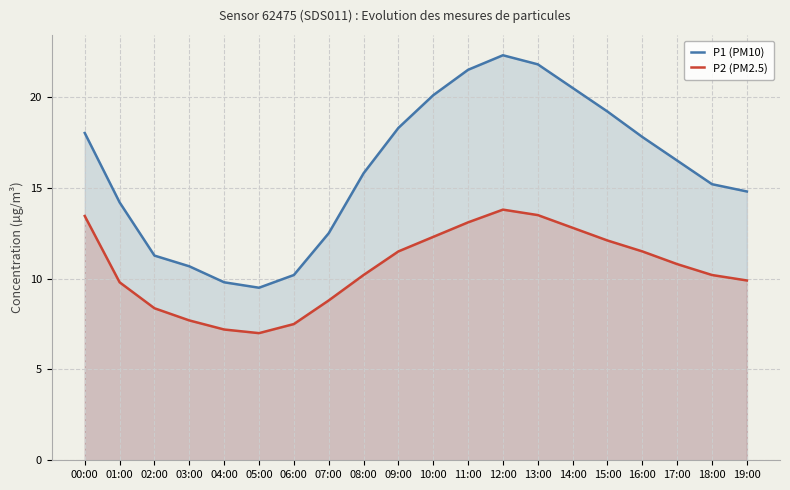

At which category does the chart reach its peak across all series?

12:00